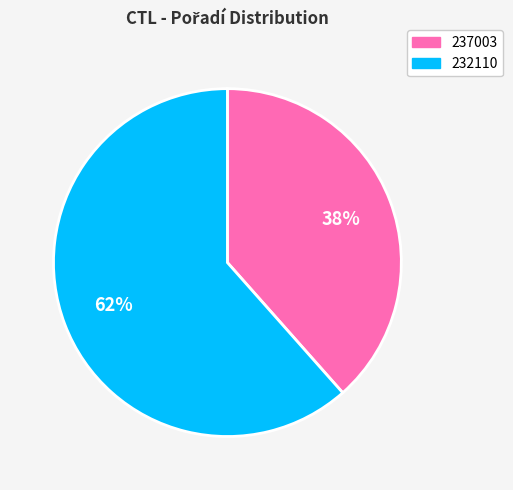

True or false: 237003 accounts for 44% of the total.

False